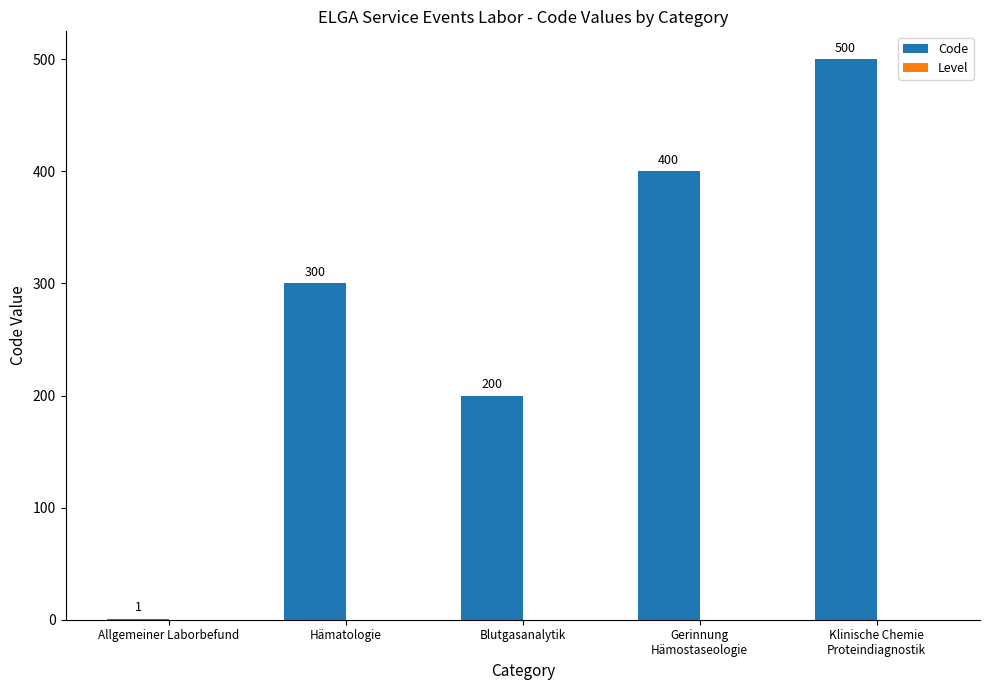

What is the change in value from Hämatologie to Blutgasanalytik?

-100